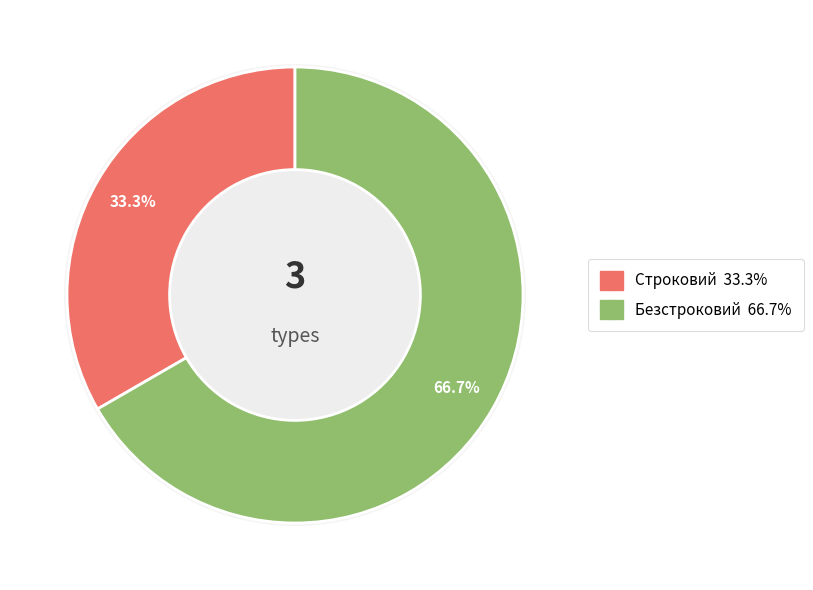

Is the sum of Безстроковий and Строковий greater than half?

Yes